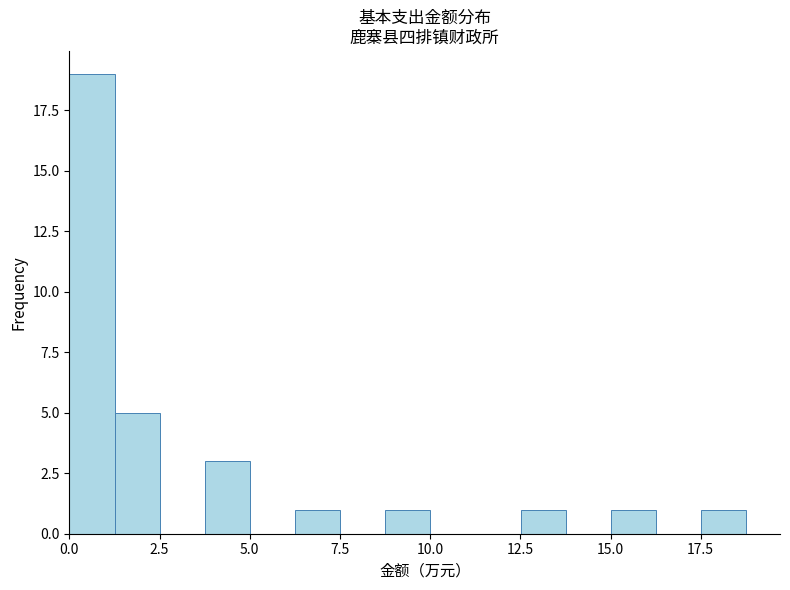

Read against the x-axis, roughly where is the centre of the tallest bar?

0.5